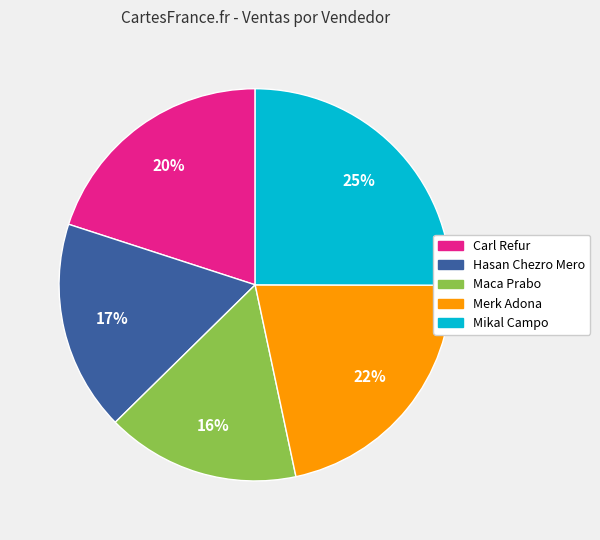

To the nearest percent, what percentage of the pie is Carl Refur?

20%